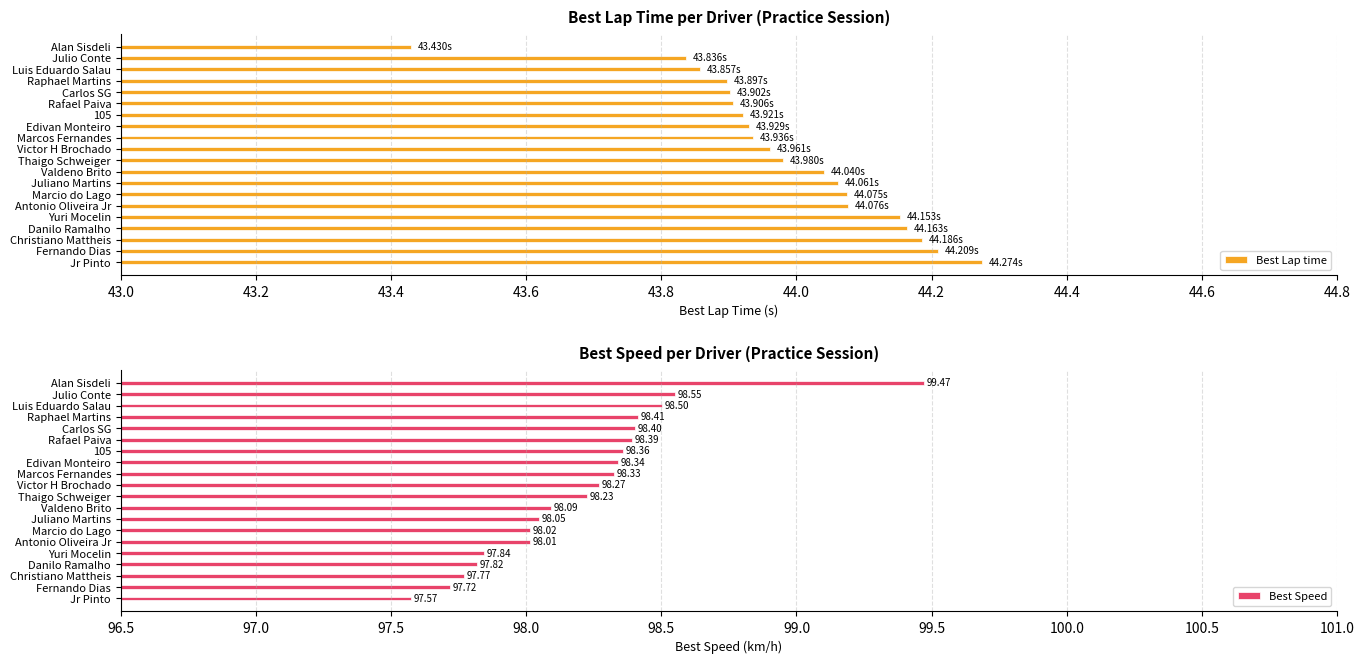

What is the sum of the Best Speed values at Juliano Martins and Christiano Mattheis?

195.8